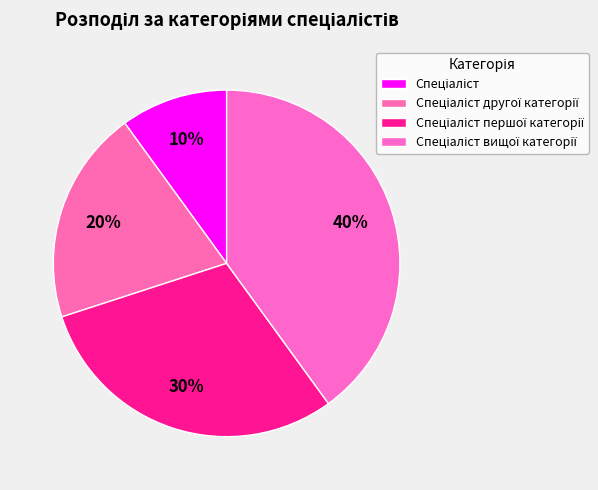

How many slices are in this pie chart?

4